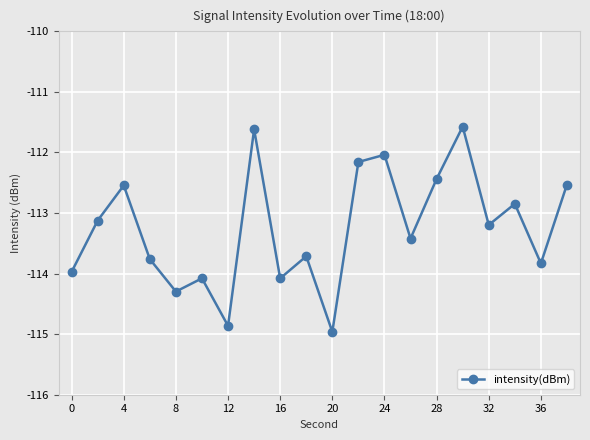

What is the value of the 14th point from the left?

-113.4